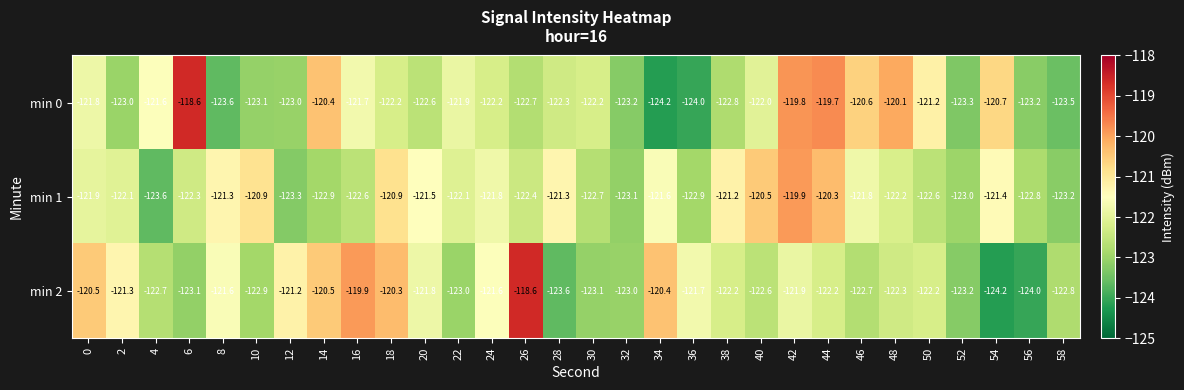

What is the maximum value shown in the chart?

-118.6